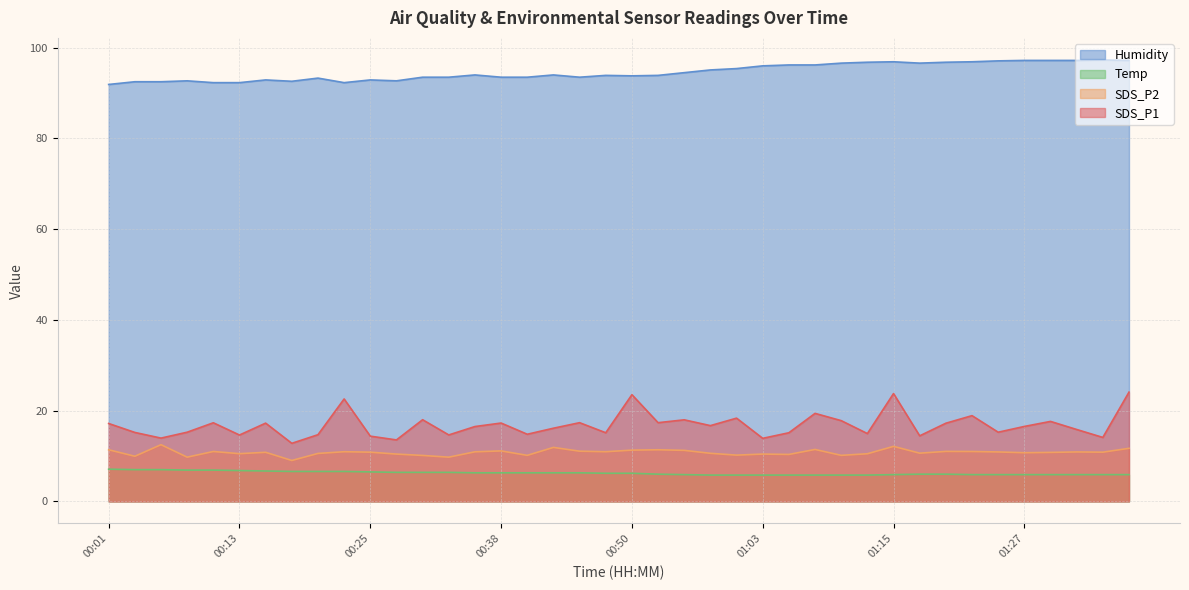

How many data points in Temp are above 6?

21